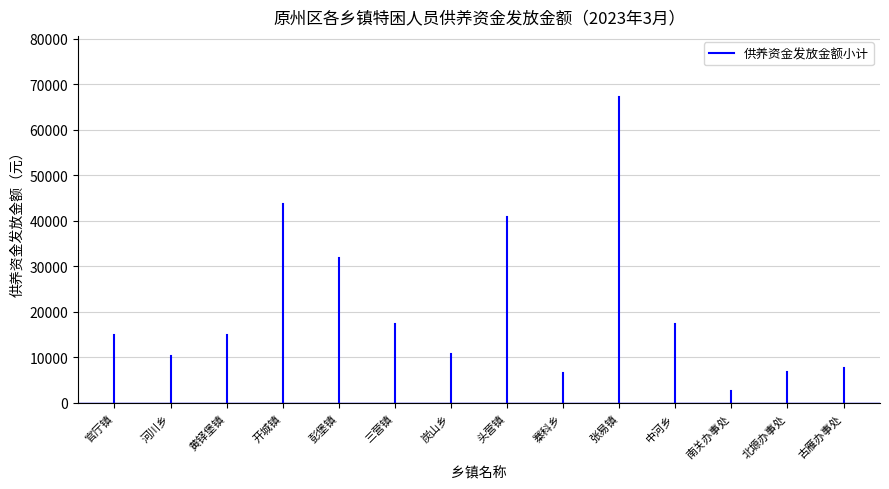

Count the number of data series in this chart.

1